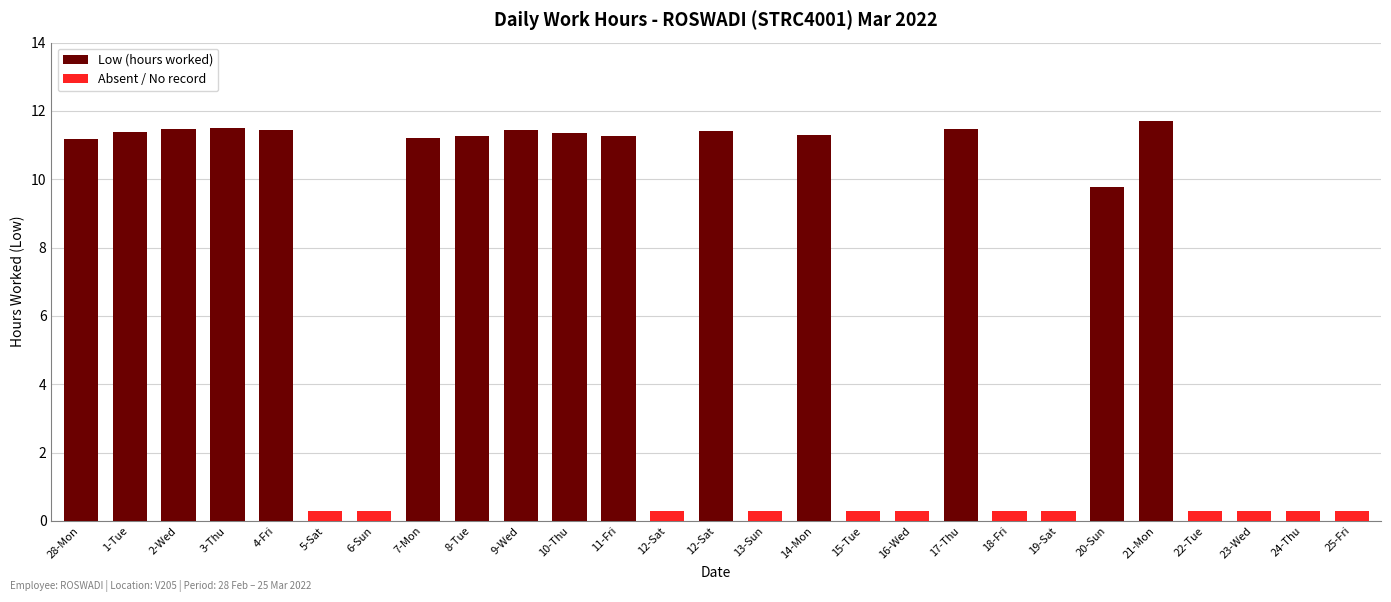

At which category is the sum across all series the highest?

21-Mon